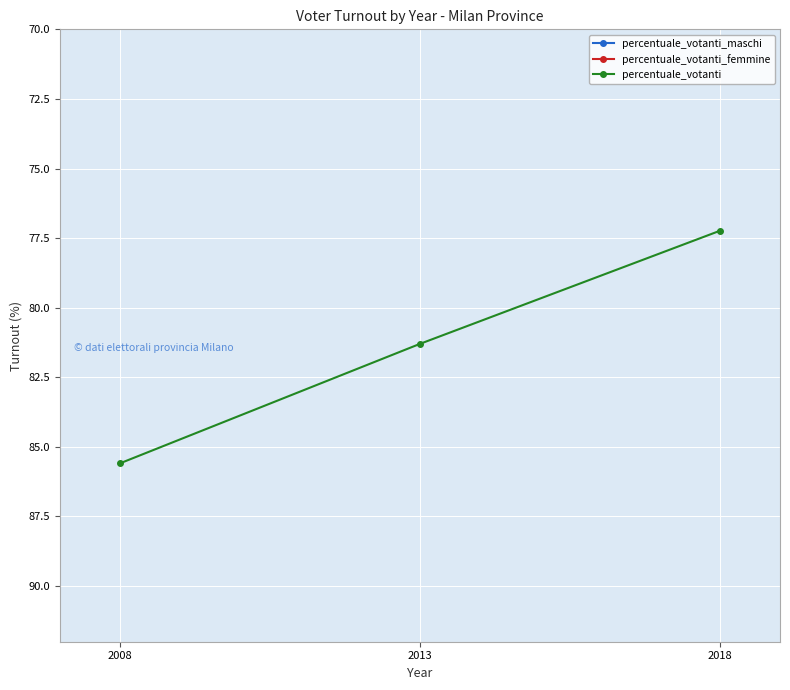

What value does the percentuale_votanti_maschi series have at 2018?

38.1